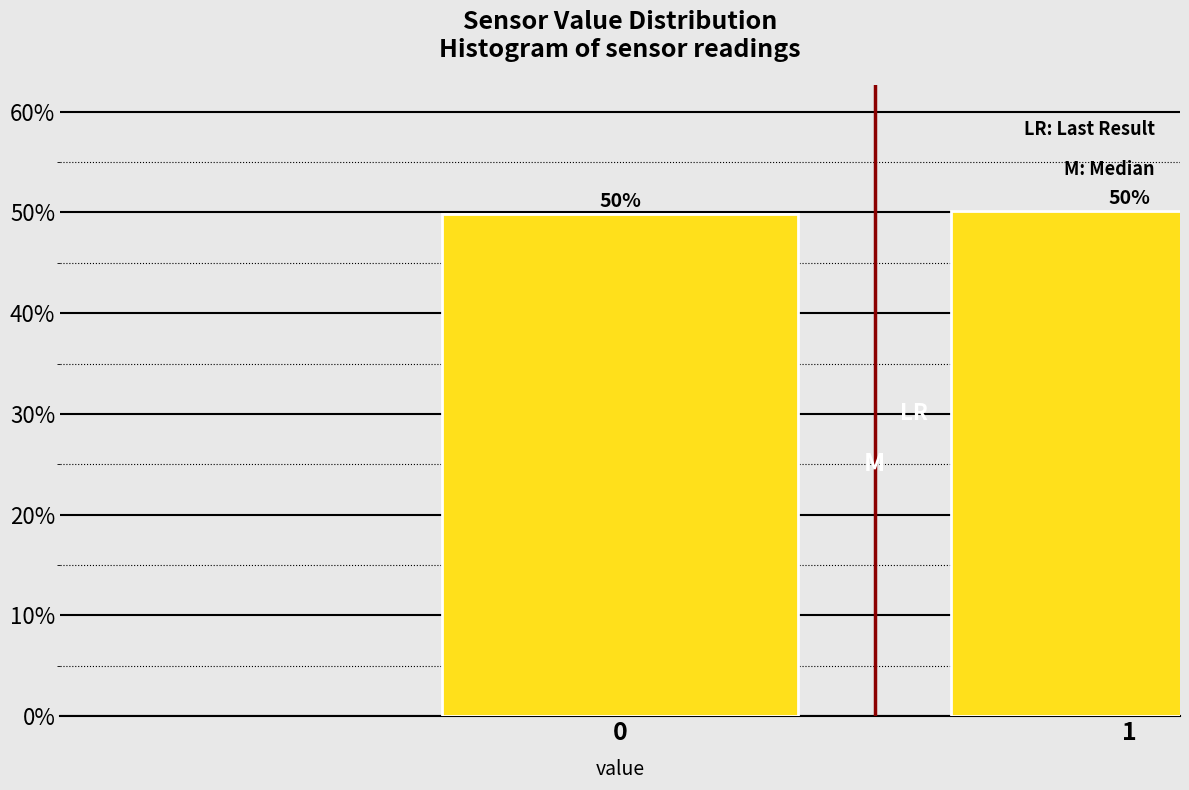

What is the average value?

50.0